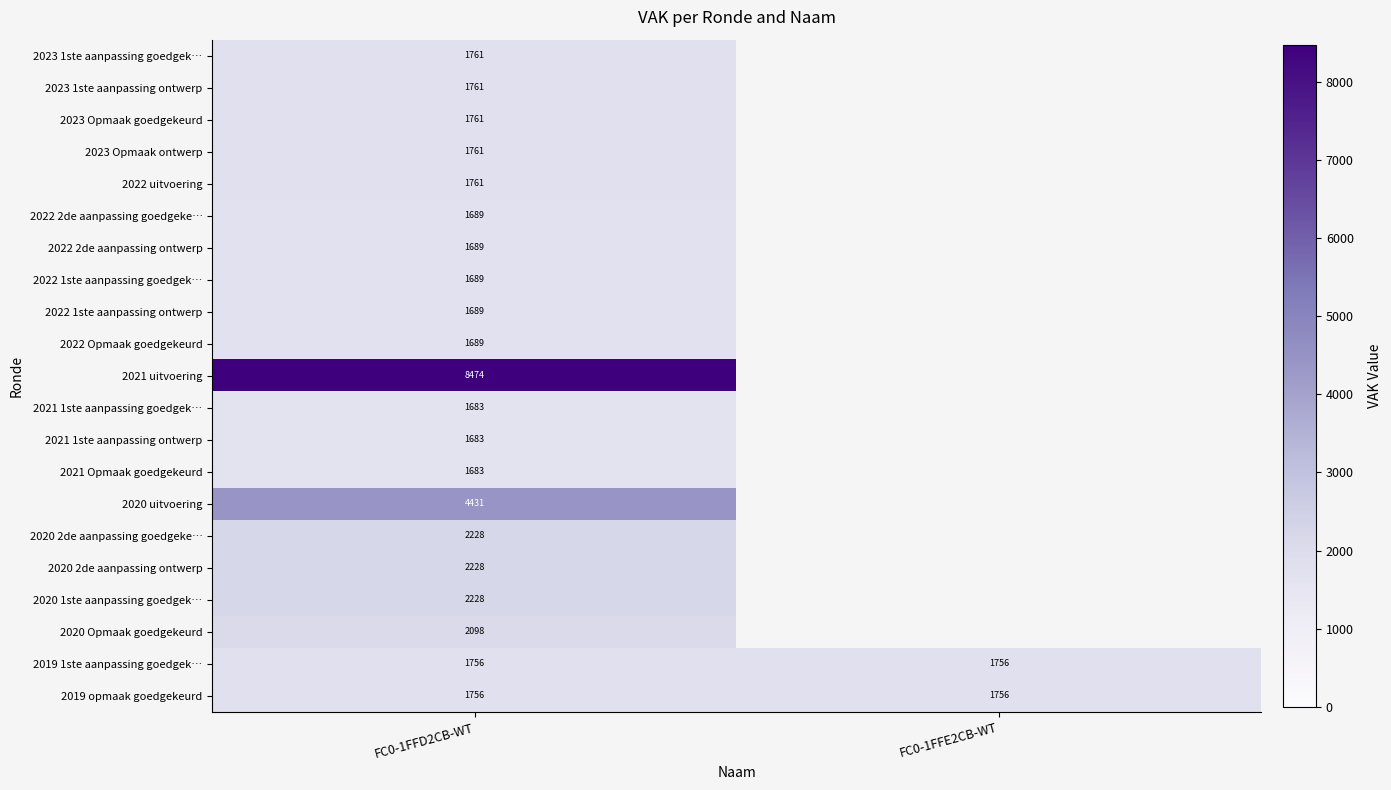

What is the minimum value for 2019 1ste aanpassing goedgek…?

1756